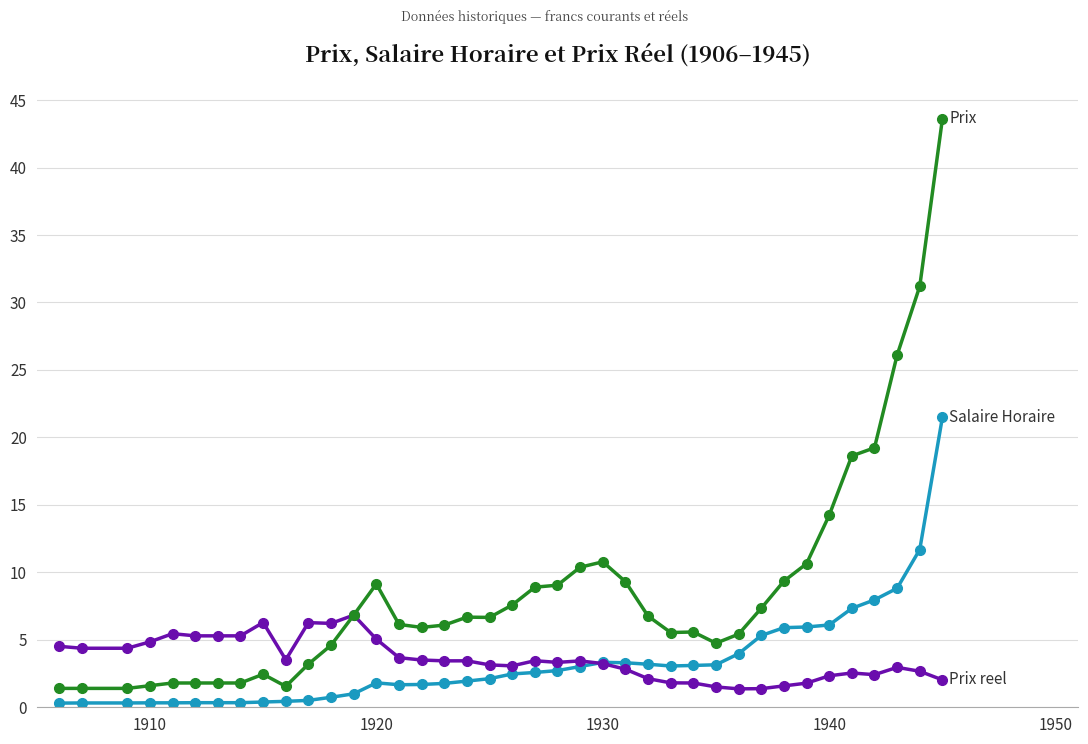

What is the maximum value shown in the chart?

43.6